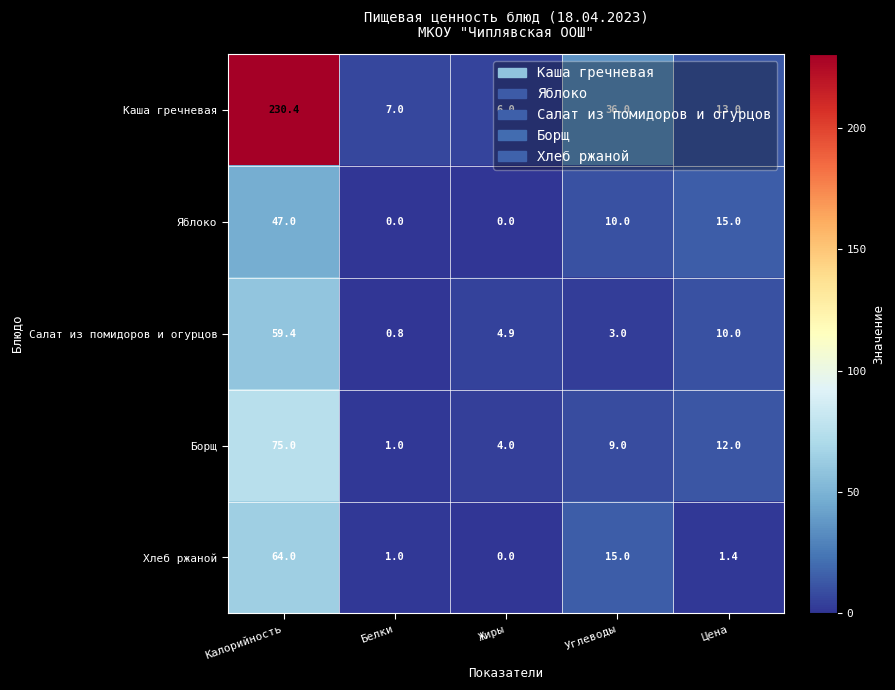

At how many categories does at least one series exceed 138?

1